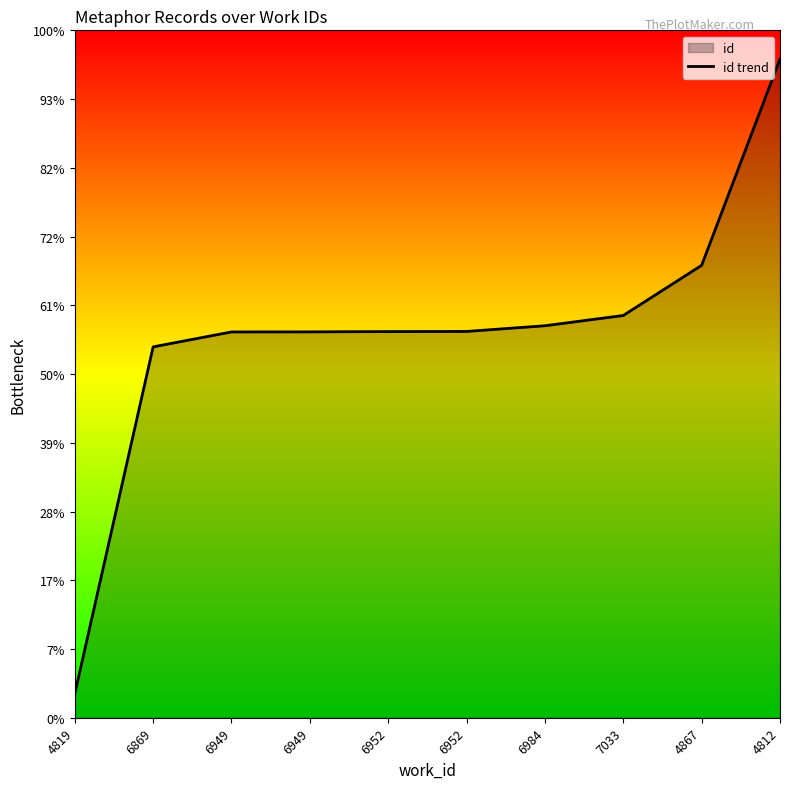

List the labels in order of value, largest first.

4812, 4867, 7033, 6984, 6952, 6952, 6949, 6949, 6869, 4819